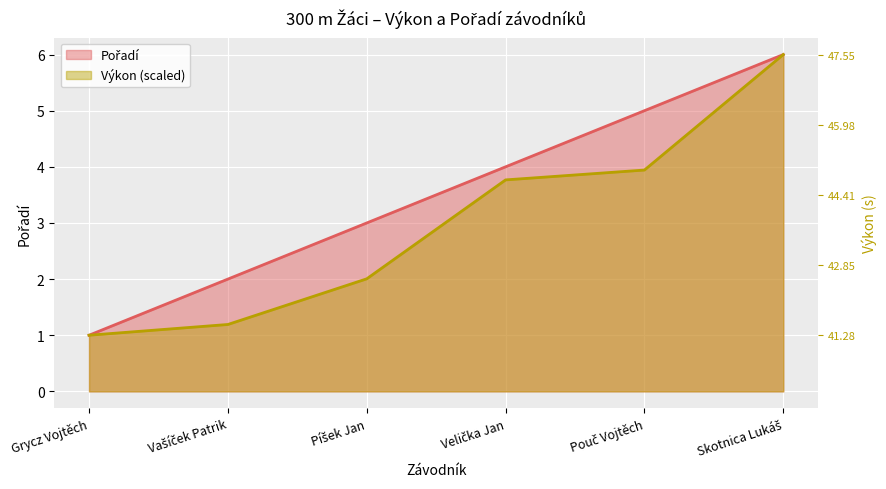

What is the sum of all Pořadí values?

21.0